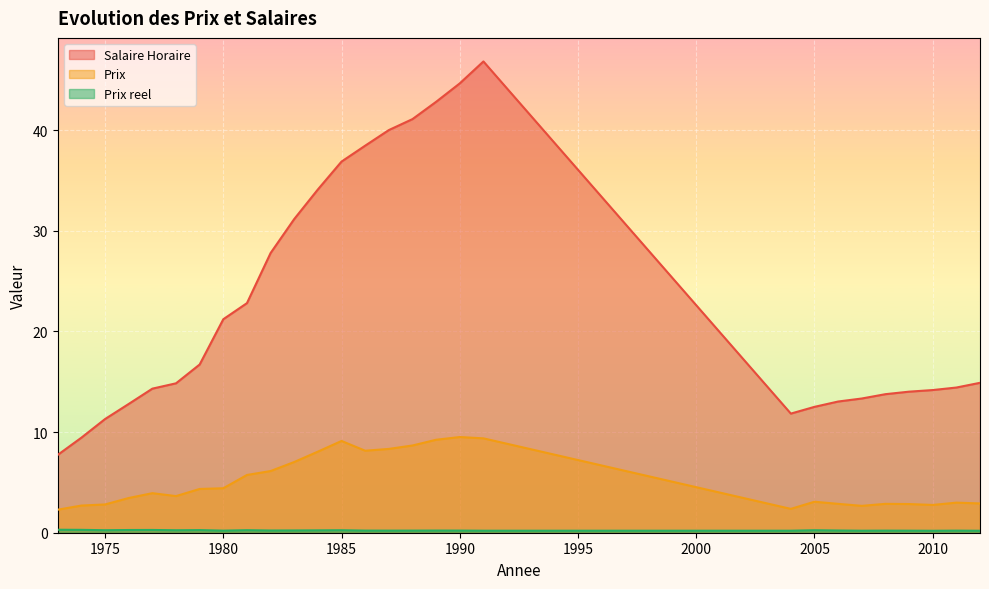

What is the highest value of the Prix reel series?

0.3